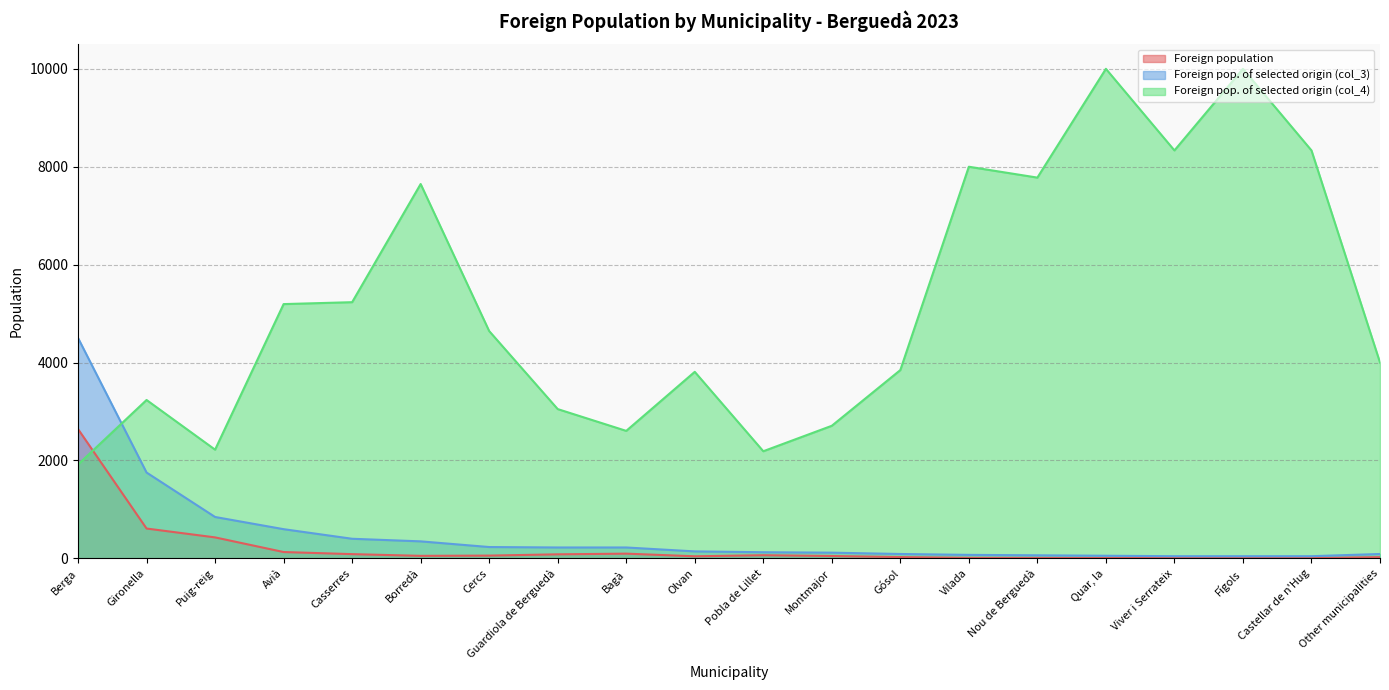

List the series in order of their peak value, lowest first.

Foreign population, Foreign pop. of selected origin (col_3), Foreign pop. of selected origin (col_4)